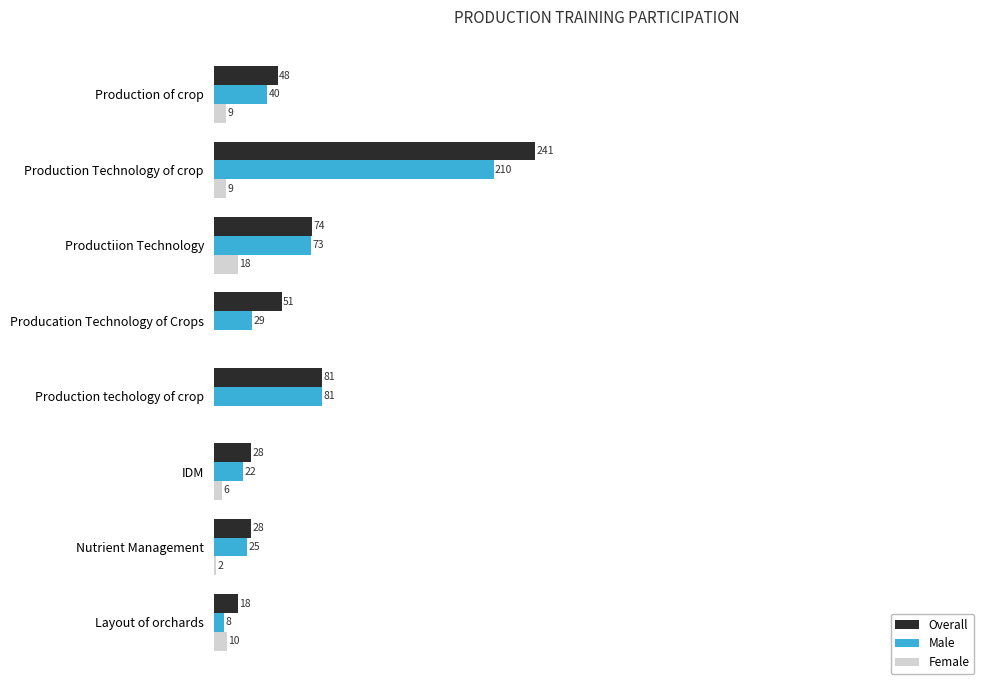

Which category has the highest value across all series?

Production Technology of crop